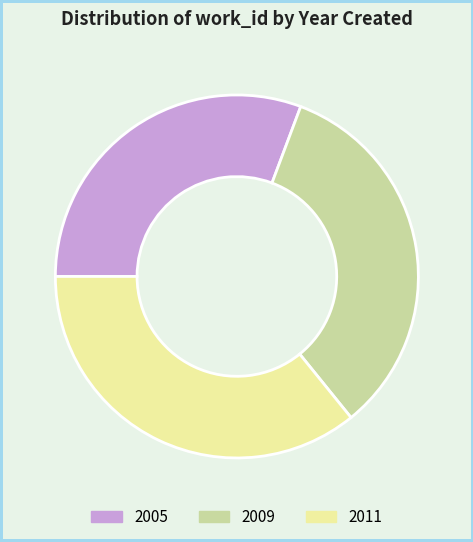

True or false: 2011 accounts for 24% of the total.

False